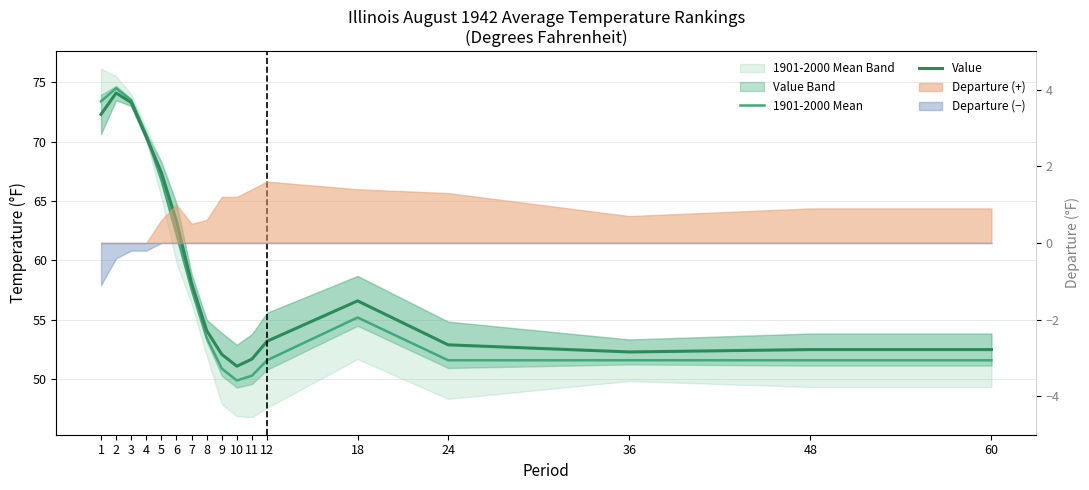

How many interior local peaks does the 1901-2000 Mean series have?

2